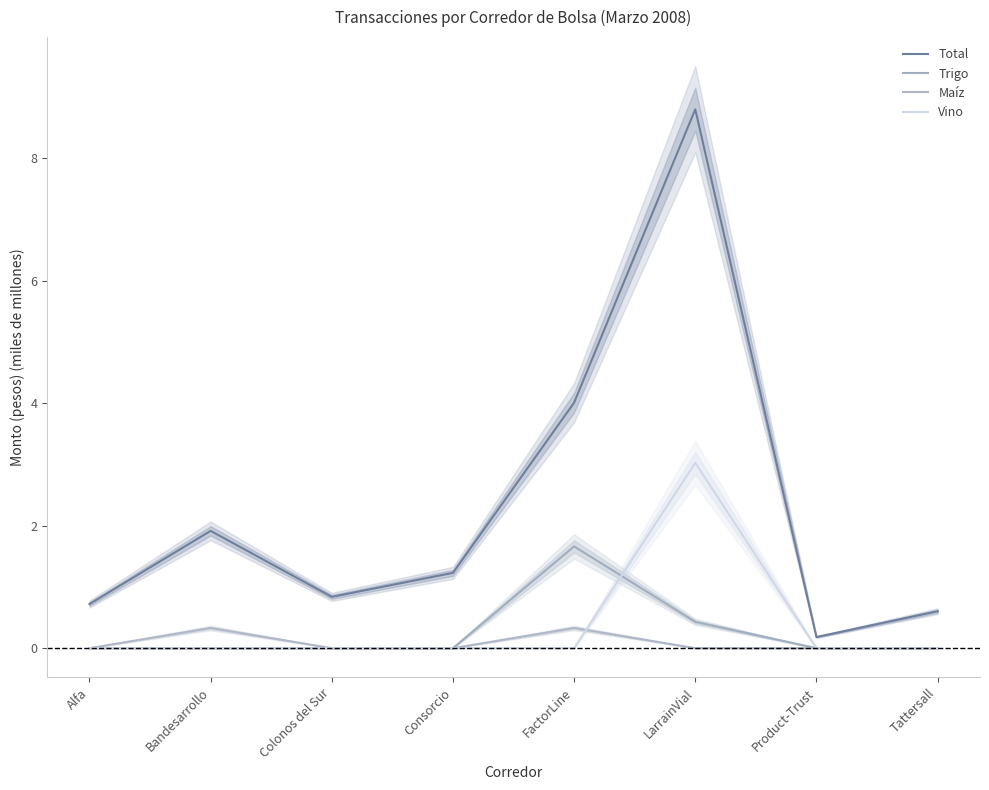

Which series has the widest spread of values?

Total